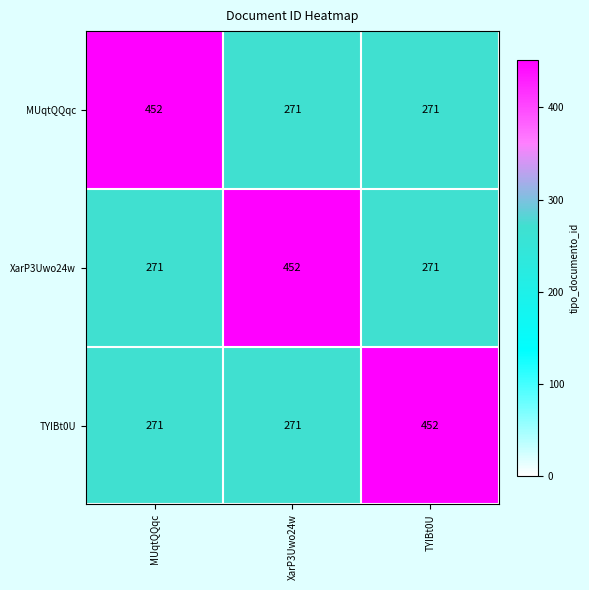

What is the difference between the highest and lowest values at XarP3Uwo24w?

181